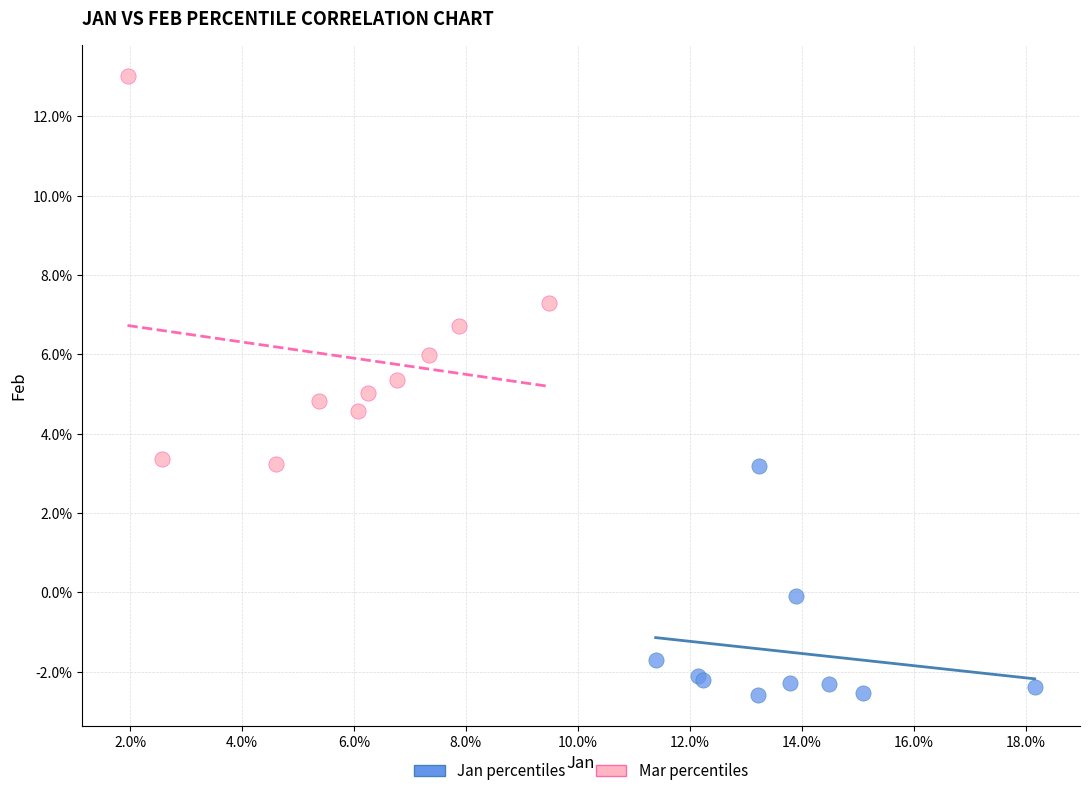

Which series has the largest Y range (max minus min)?

Mar percentiles